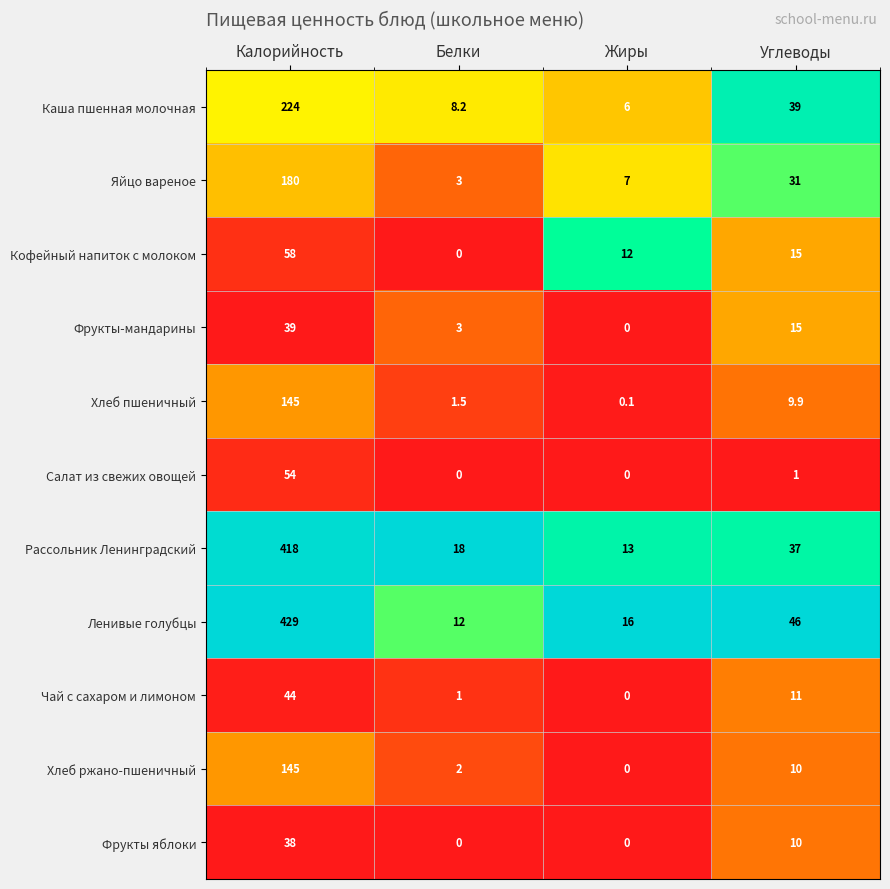

What is the average value of the Ленивые голубцы series?

125.8